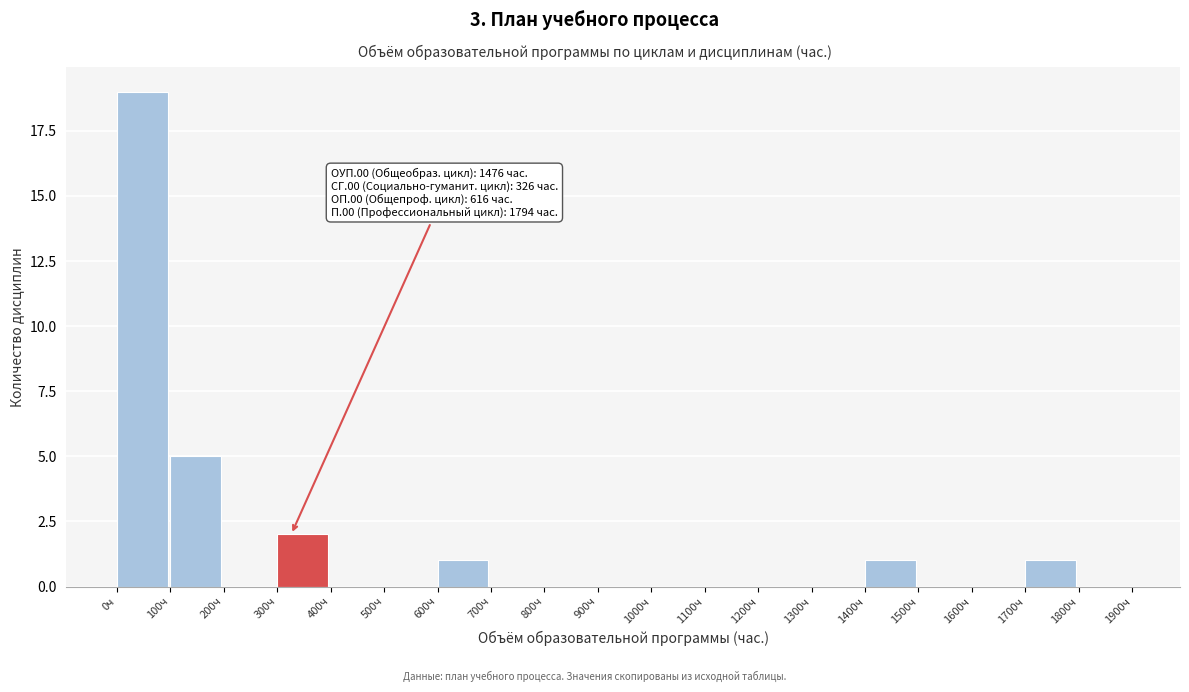

Over which range of the x-axis is the bar tallest?

0 to 100